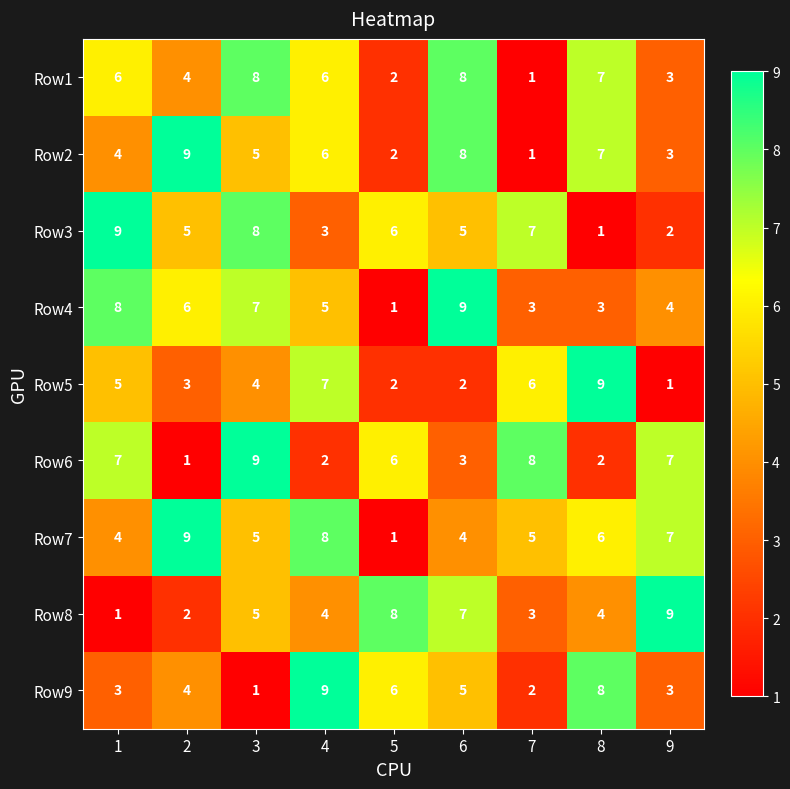

How many Row3 values are between 3 and 7?

5